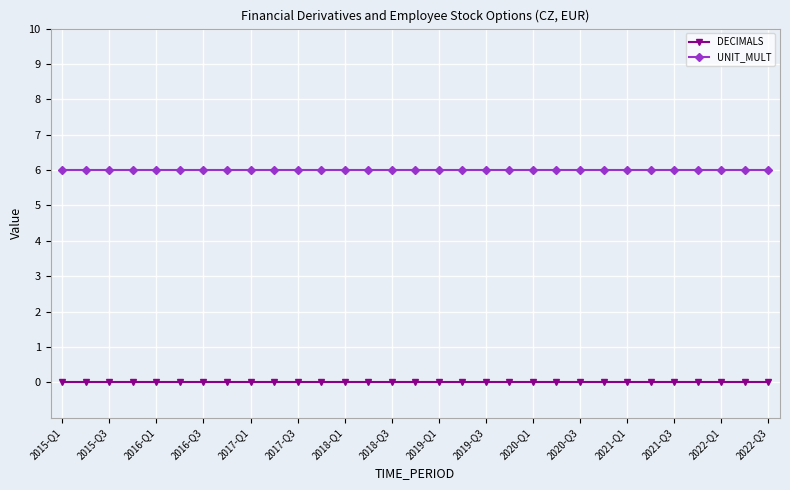

True or false: DECIMALS and UNIT_MULT cross at least once.

False